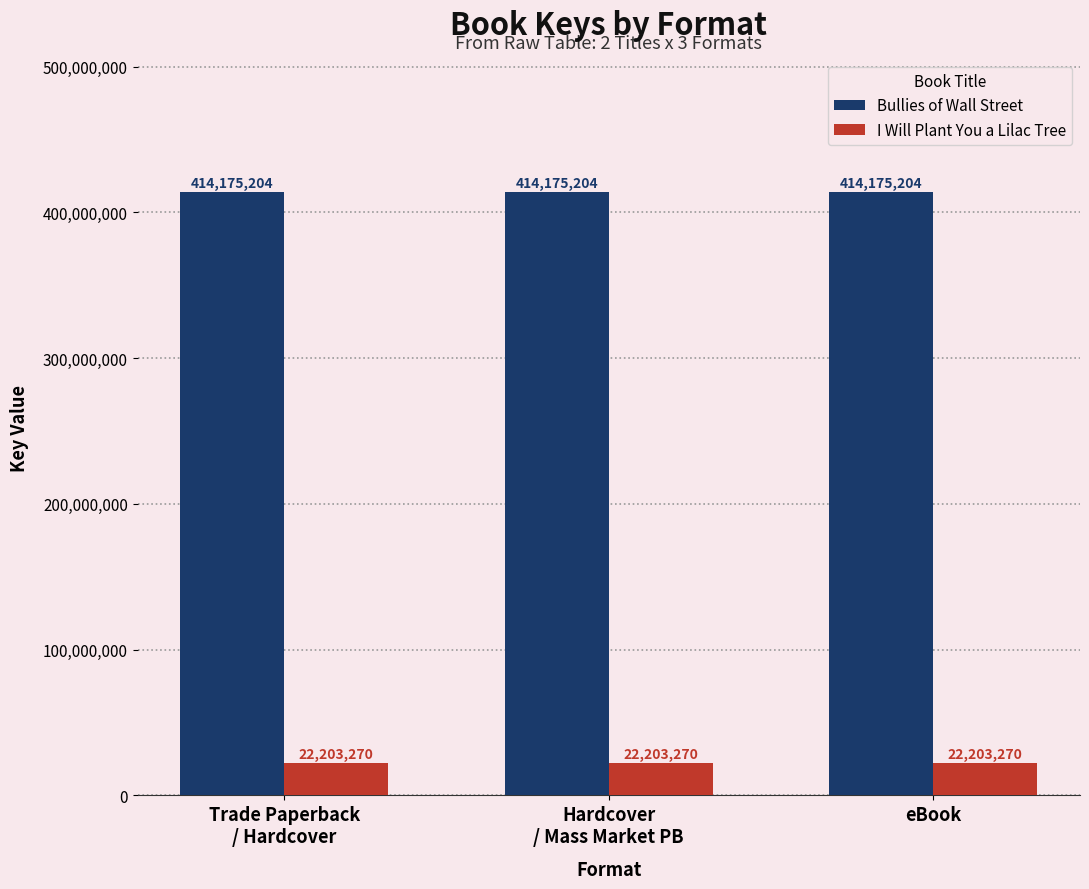

Rank the series by their maximum value, from lowest to highest.

I Will Plant You a Lilac Tree, Bullies of Wall Street